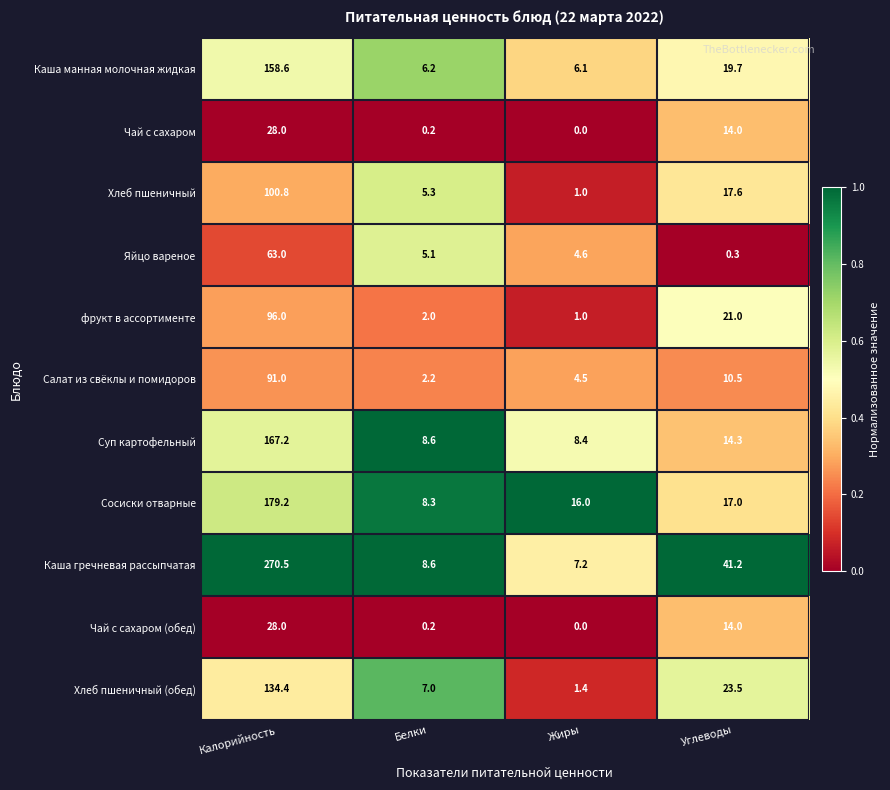

What is the average value of the Чай с сахаром (обед) series?

10.6